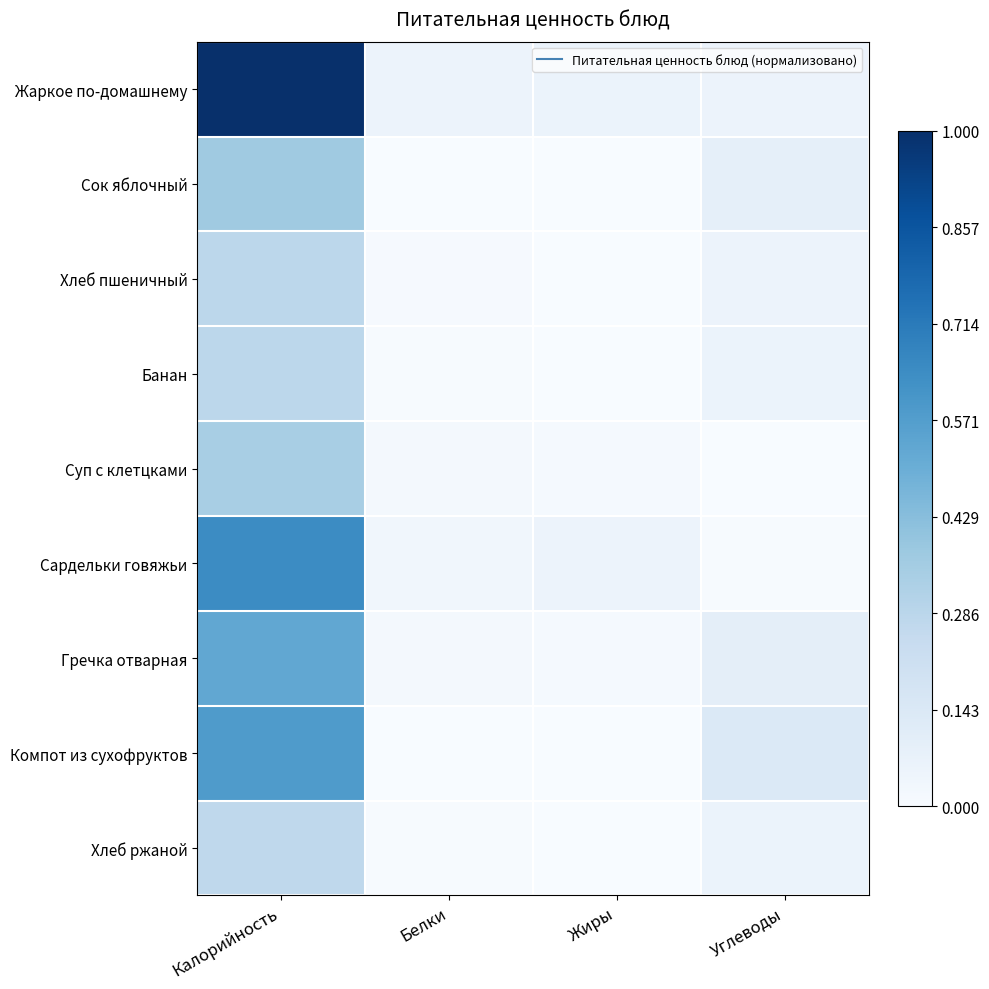

Which series has the largest total across all categories?

Жаркое по-домашнему